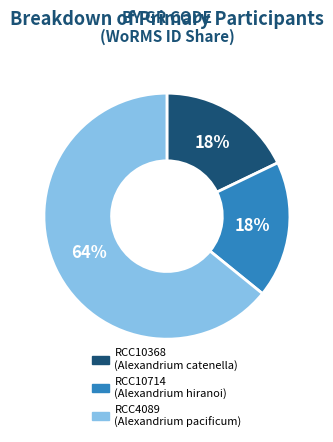

Approximately how many times larger is the value at RCC4089 compared to RCC10714?

3.6